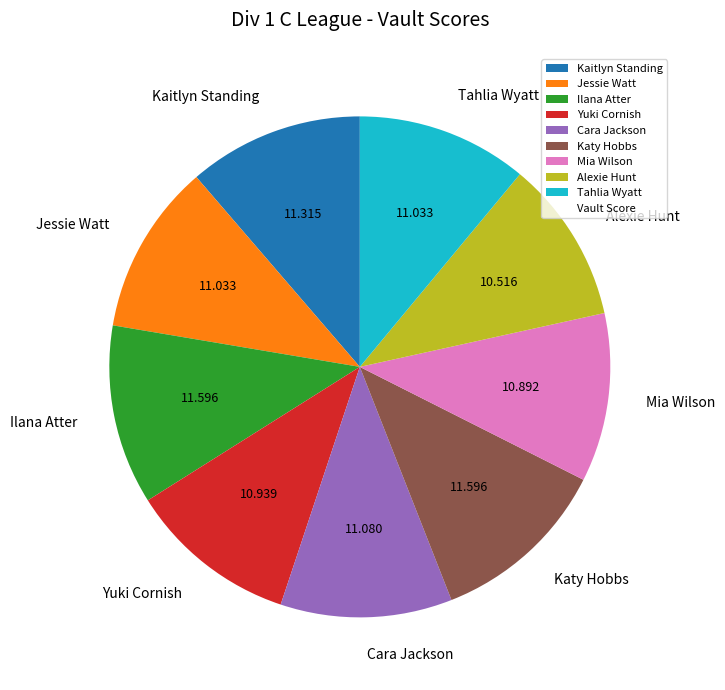

How many segments does this pie chart have?

9